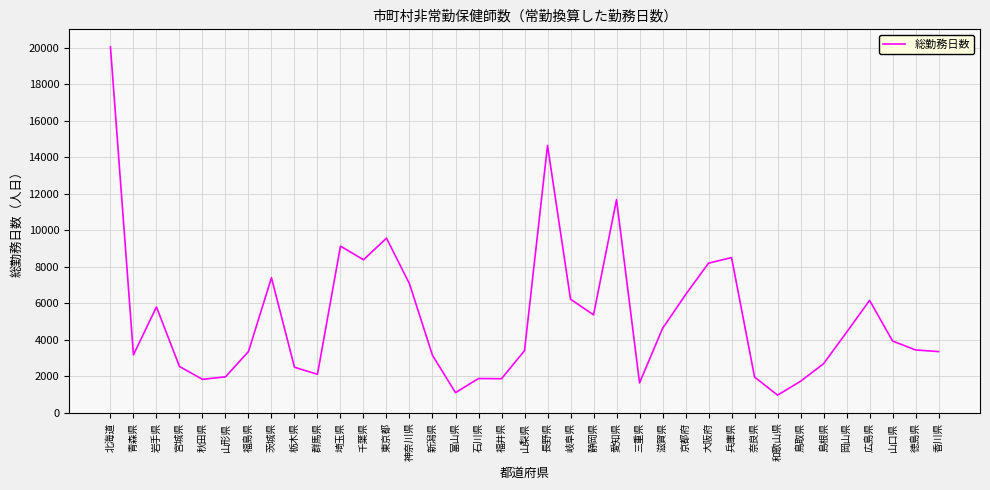

Is it true that the value at 岐阜県 is 8890?

False